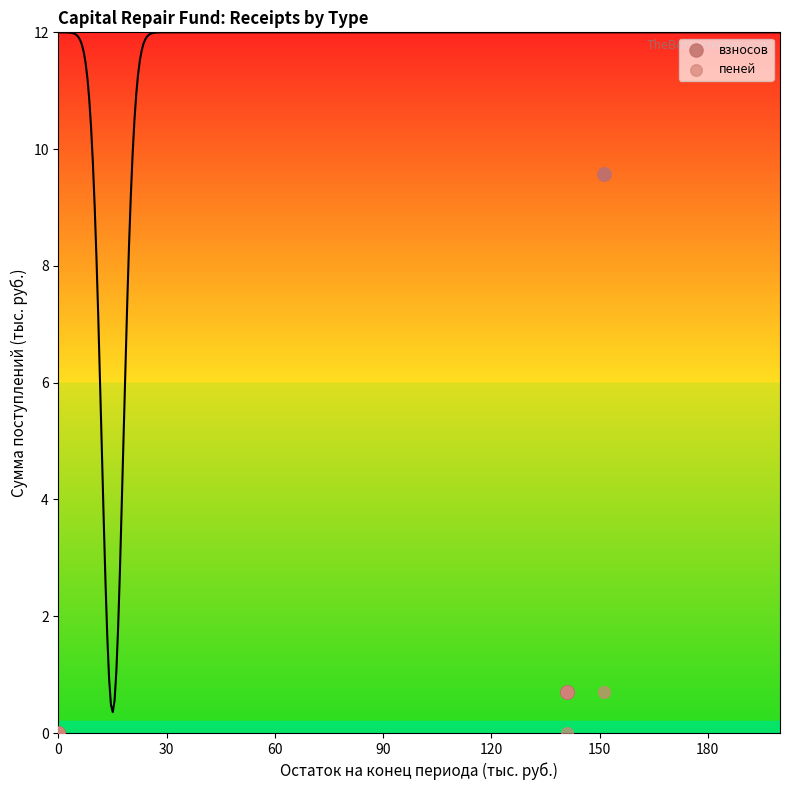

What are all the series names shown in the legend?

взносов, пеней